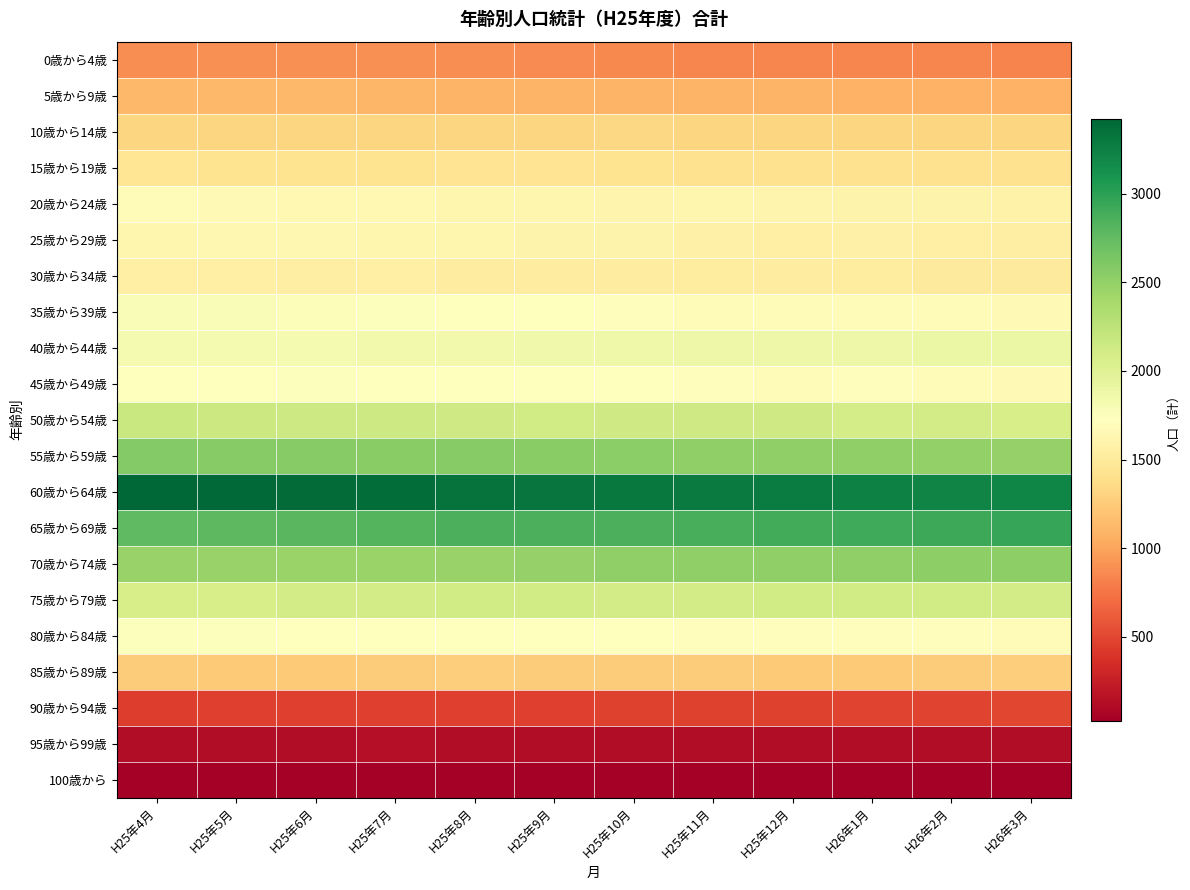

What is the smallest value displayed?

27